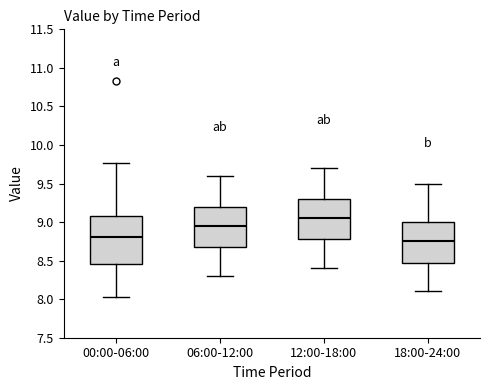

Which box's median line is the highest?

12:00-18:00